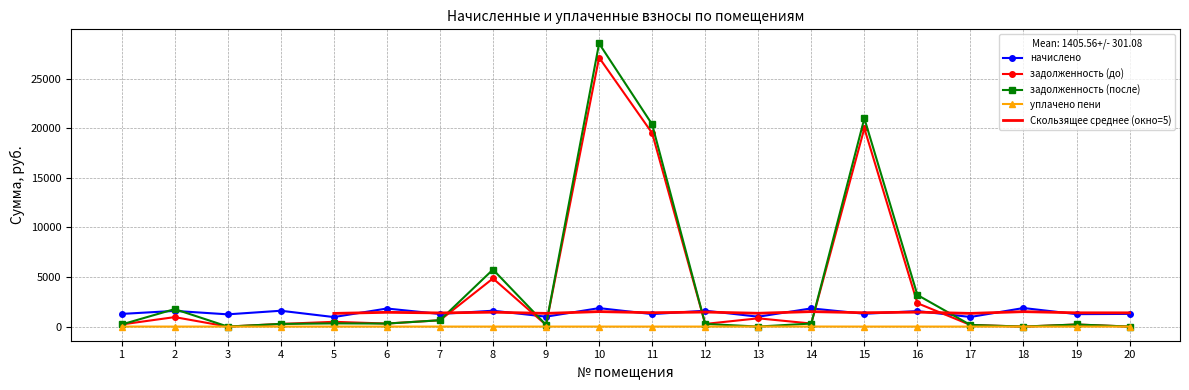

Where do задолженность (до) and начислено first cross each other?

7 and 8